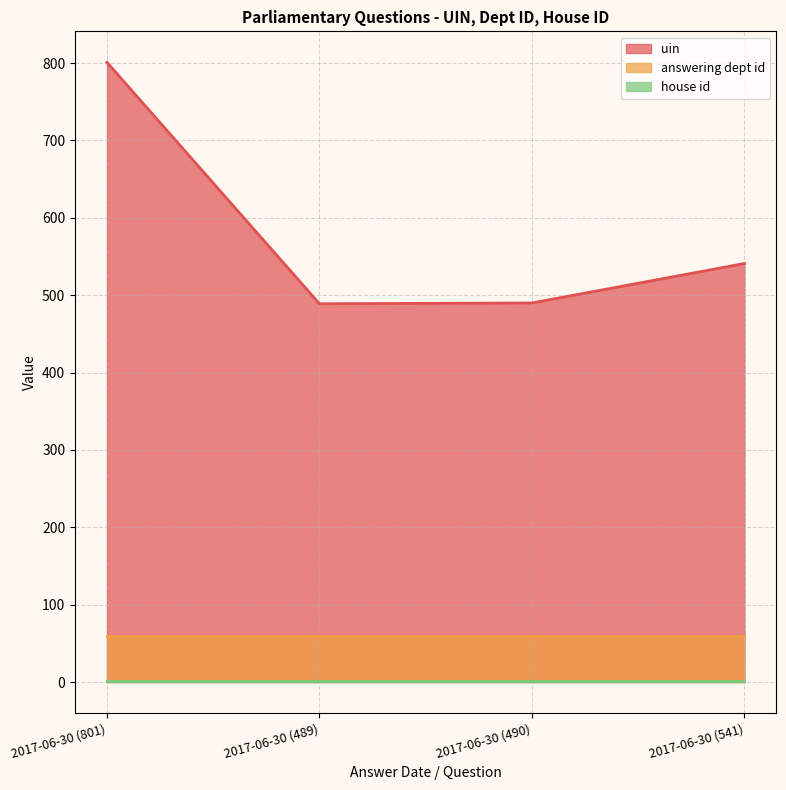

What is the approximate value of uin at 2017-06-30 (490), to the nearest 5?

490